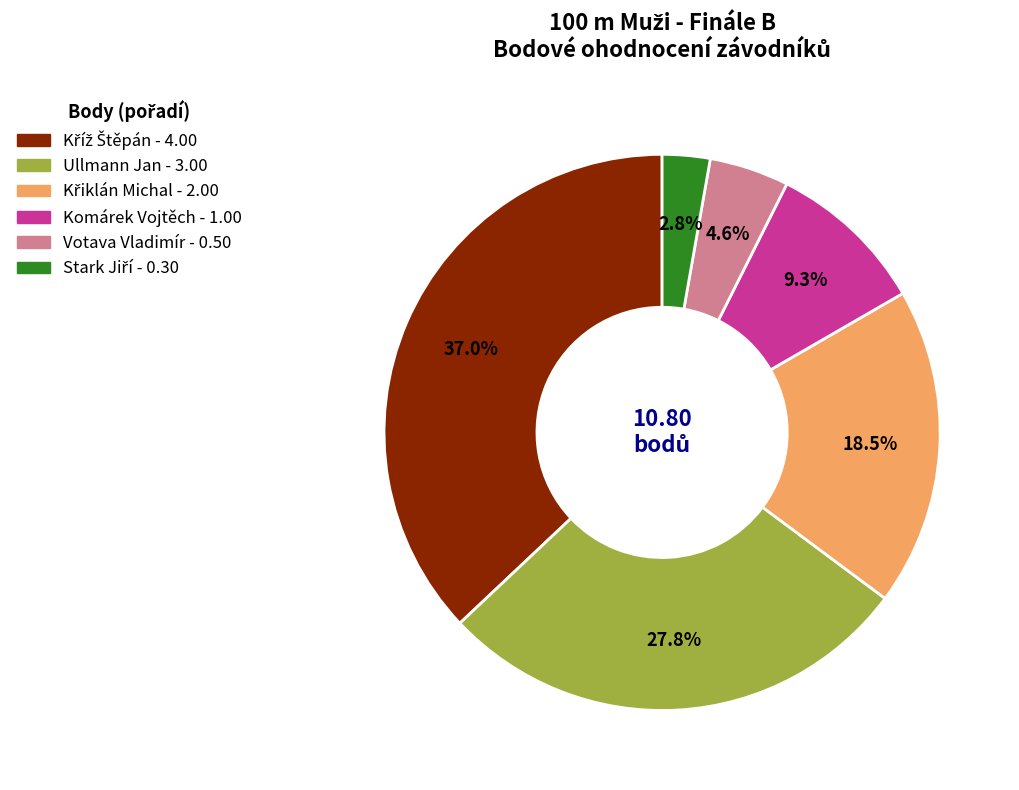

Does Komárek Vojtěch represent more than half of the total?

No